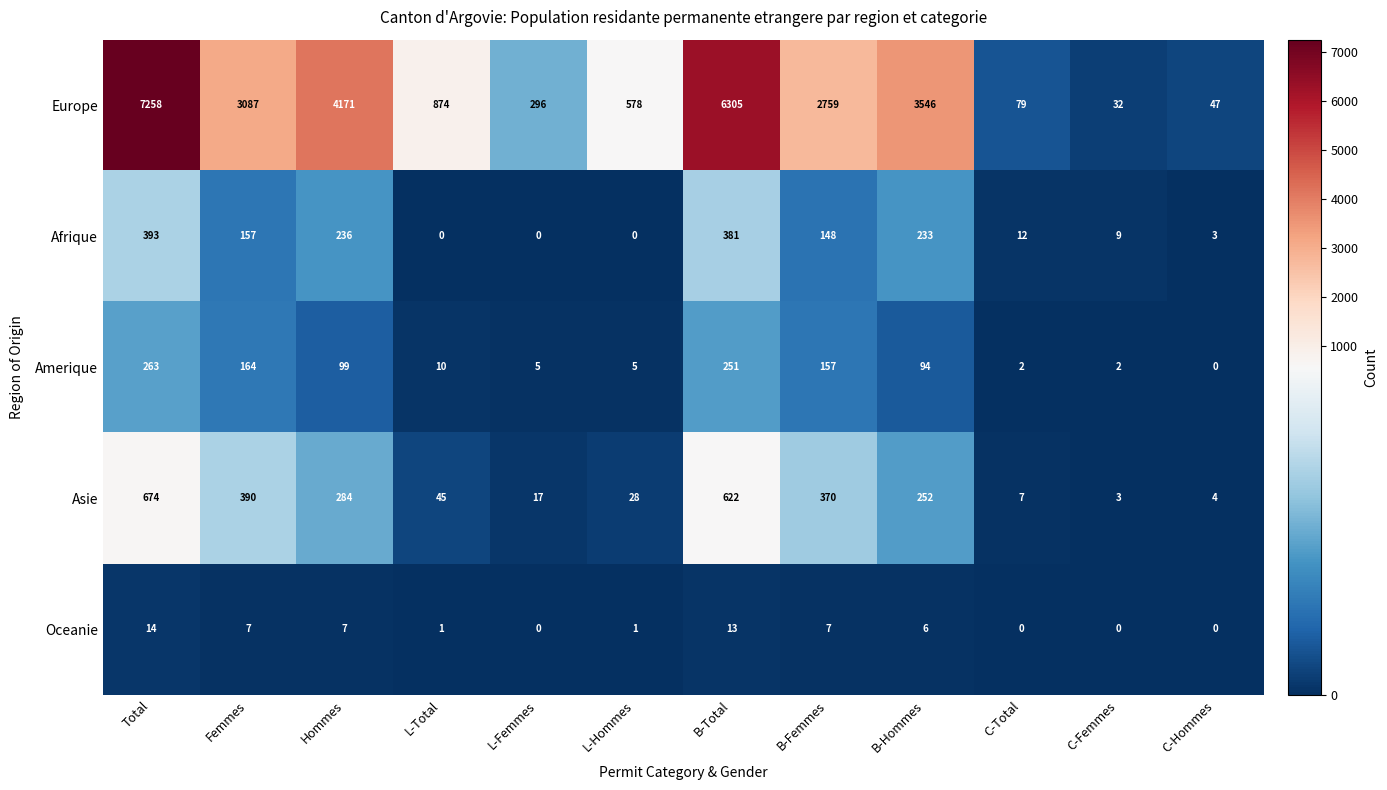

What is the spread (max minus min) of values at C-Total?

79